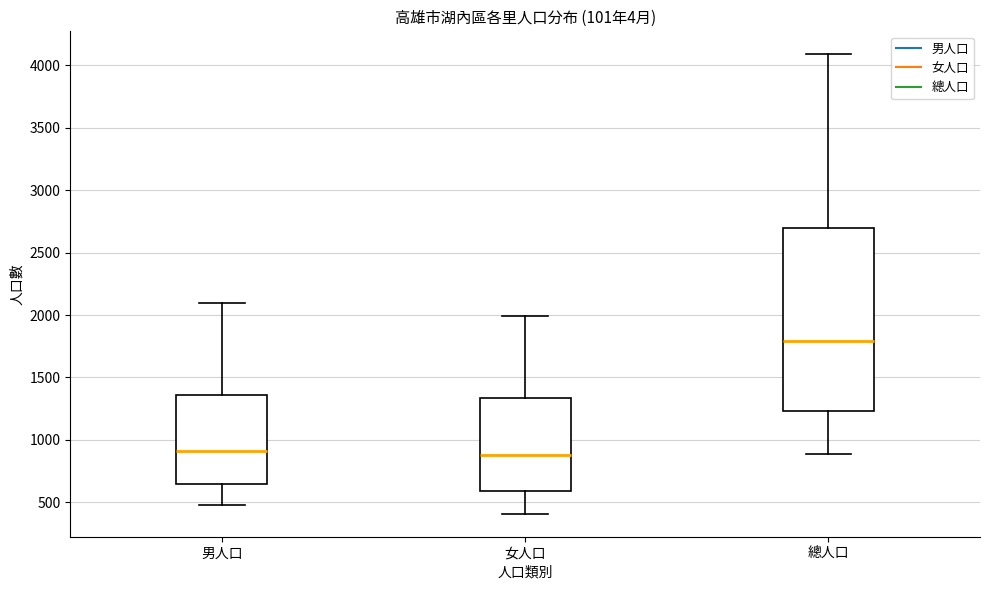

Reading left to right, read every box against the y-axis: the position of its median line, the range the box covers, and the ends of its whiskers. The values are not printed on the chart, so give them approximately, as read against the axis.

男人口: median 900, box 650 to 1350, whiskers 500 to 2100
女人口: median 900, box 600 to 1350, whiskers 400 to 2000
總人口: median 1800, box 1250 to 2700, whiskers 900 to 4100